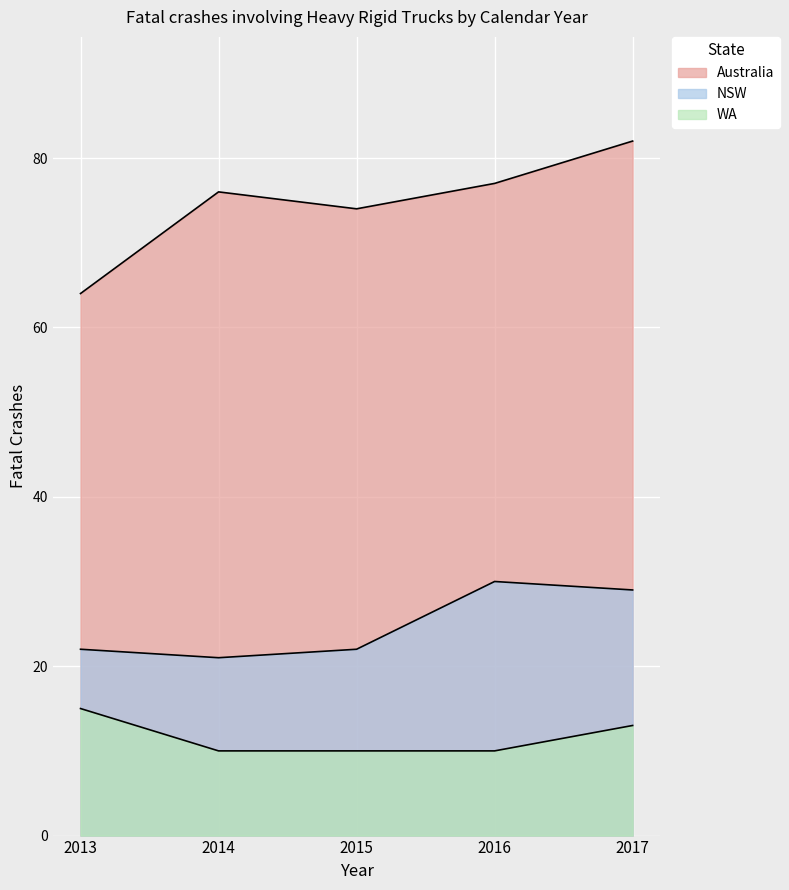

At which category does Australia reach its first local peak?

2014